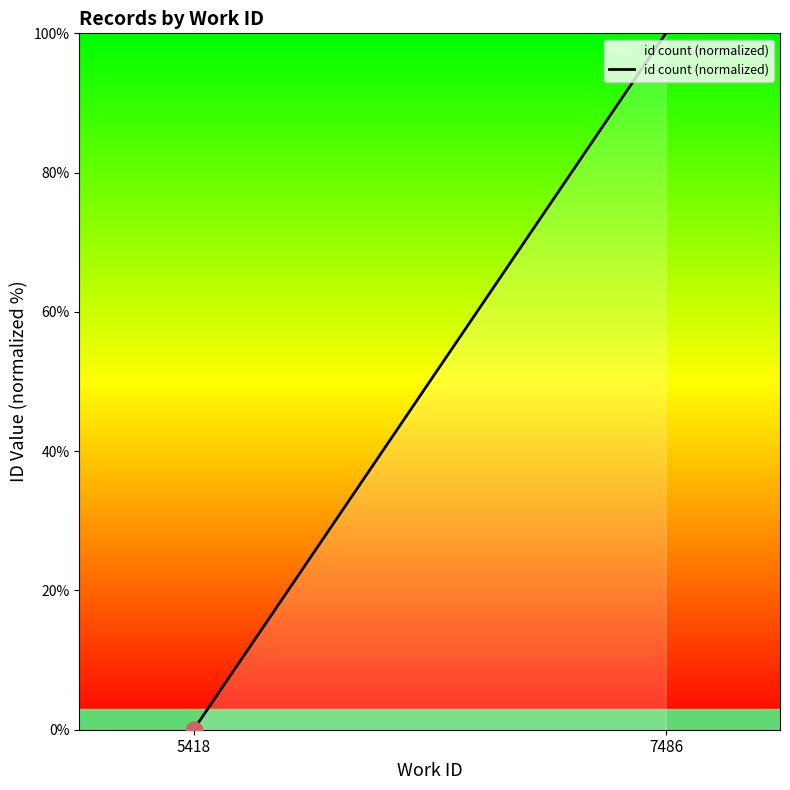

The chart shows a value of 168 at 7486. True or false?

False